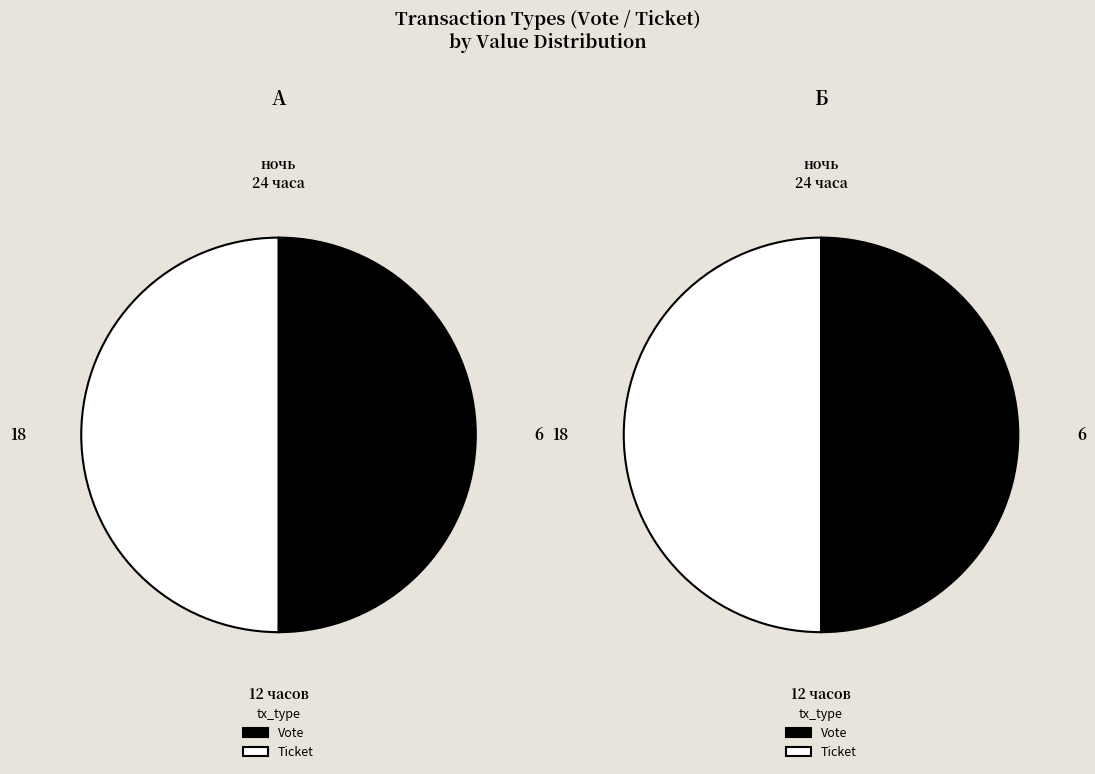

Combined, what portion of the pie is Ticket and Vote?

100.0%